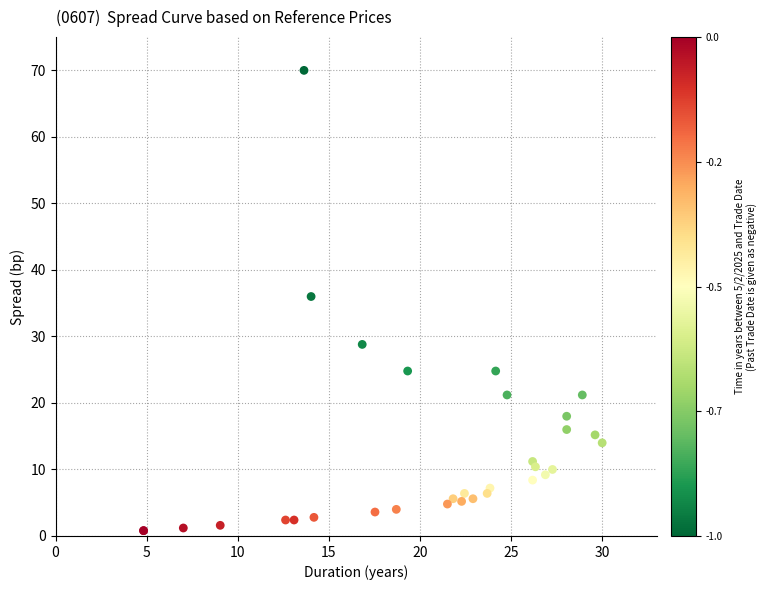

What Y value in the scatter plot is closest to 35?

36.0